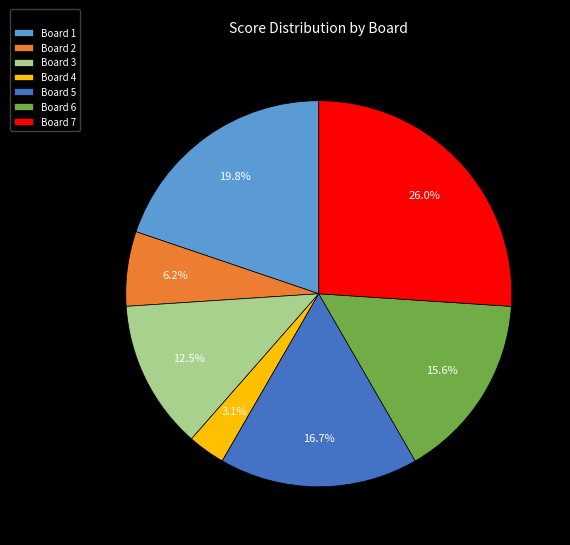

Which has a higher value, Board 1 or Board 7?

Board 7